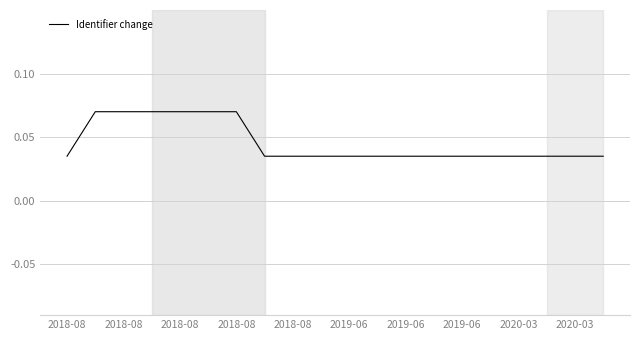

Does the chart have visible grid lines?

Yes